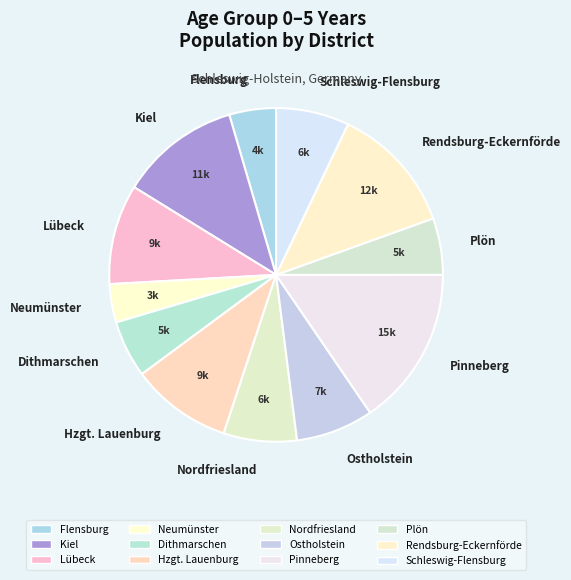

Is it true that Neumünster is 4% of the pie?

True